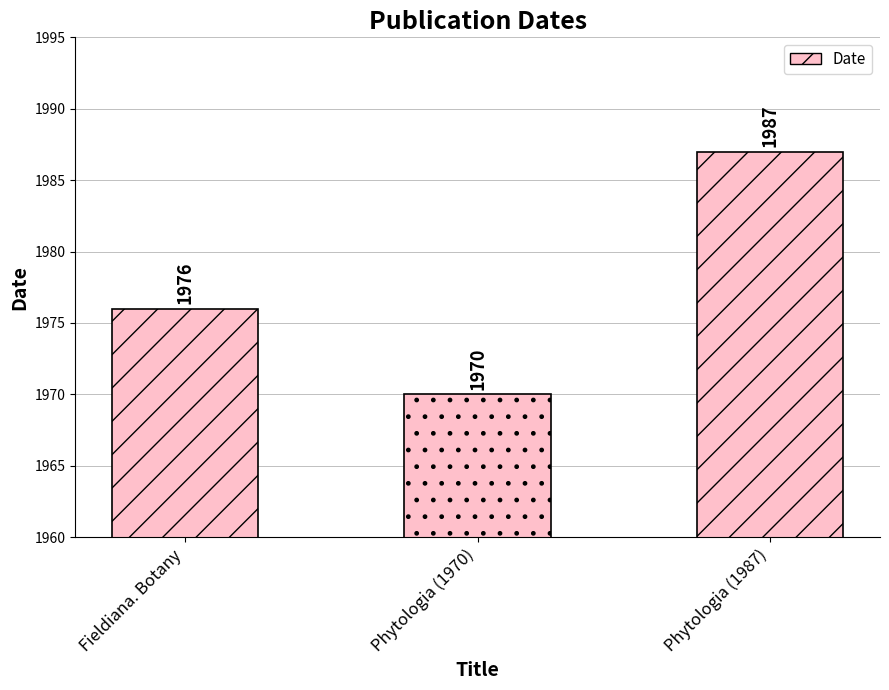

What is the average value?

1978